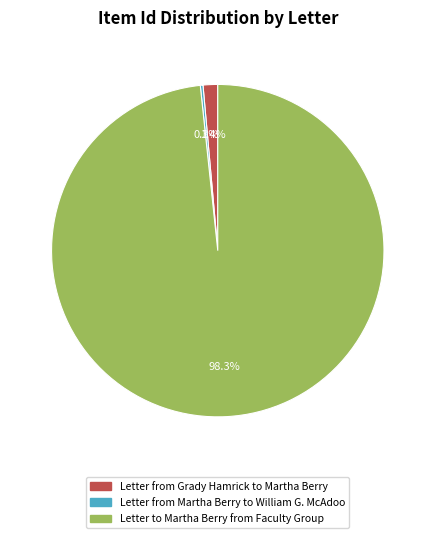

What is the largest slice in the pie chart?

Letter to Martha Berry from Faculty Group